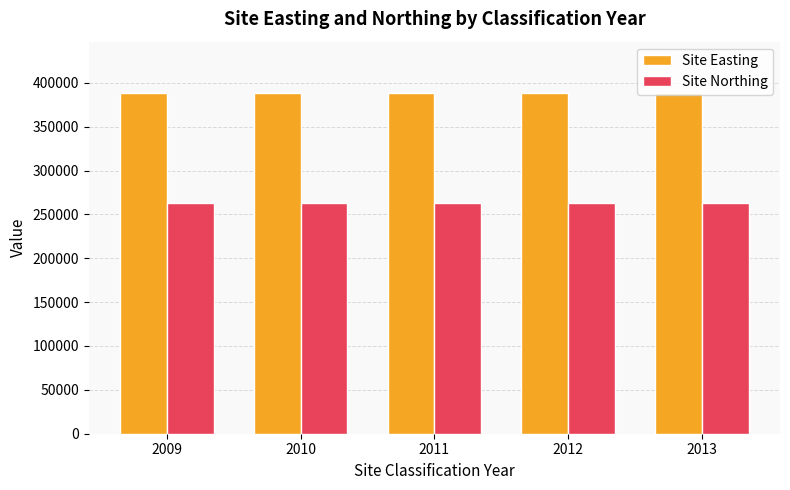

Rank the series at 2013 from lowest to highest value.

Site Northing, Site Easting